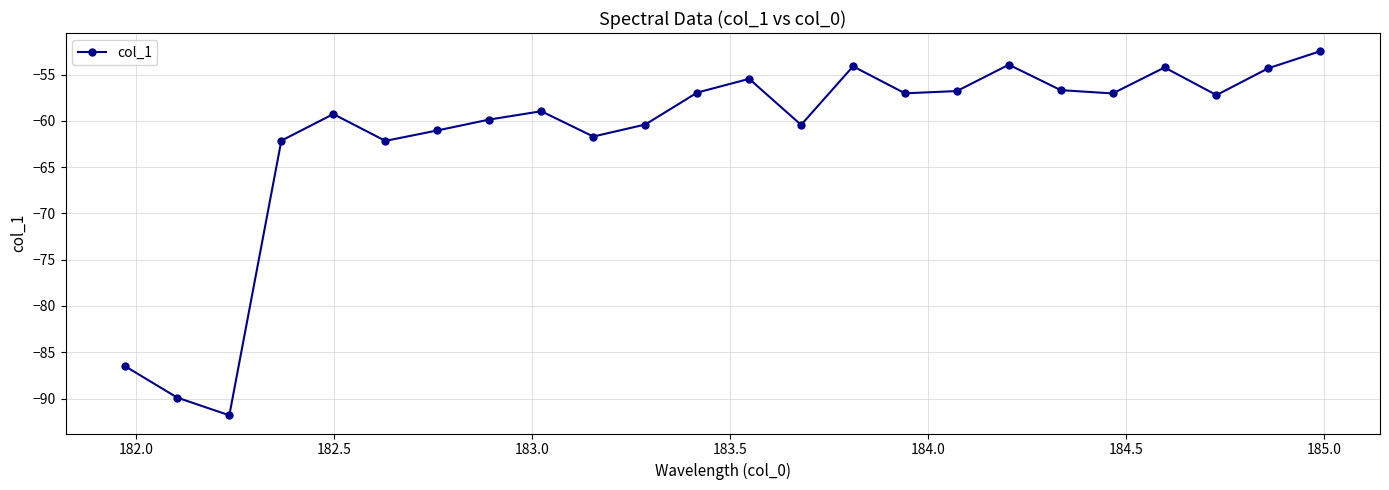

What is the difference between the second highest and second lowest values?

36.0